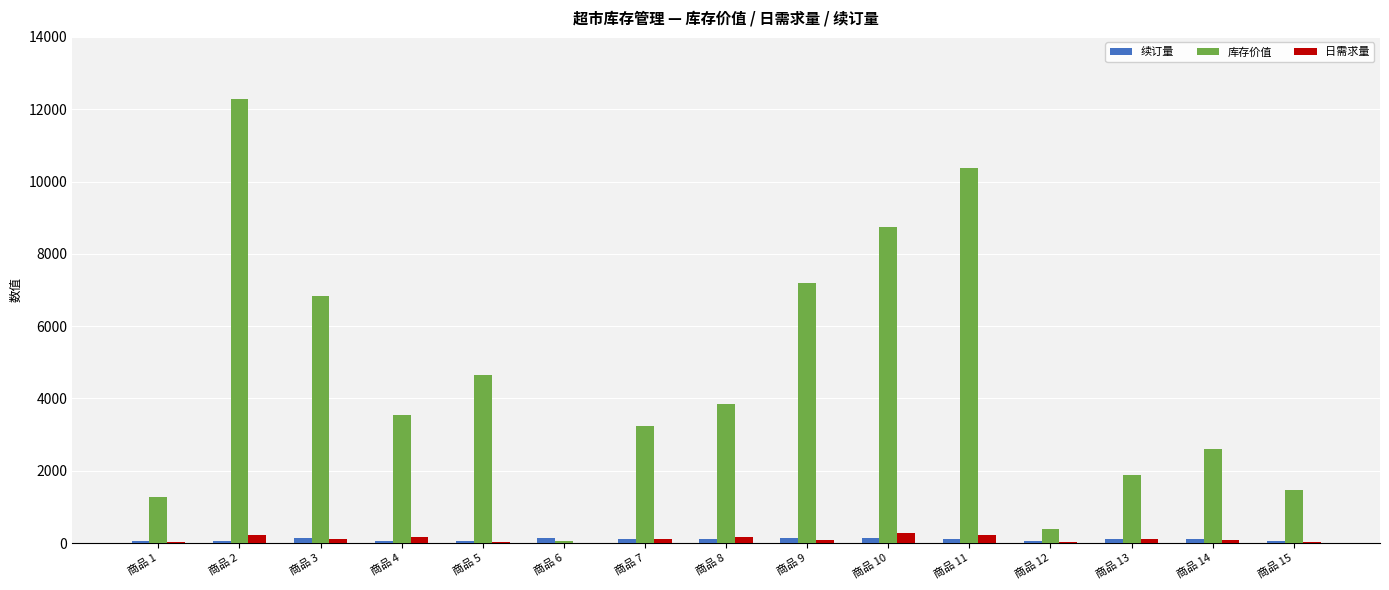

What is the greatest value displayed?

12276